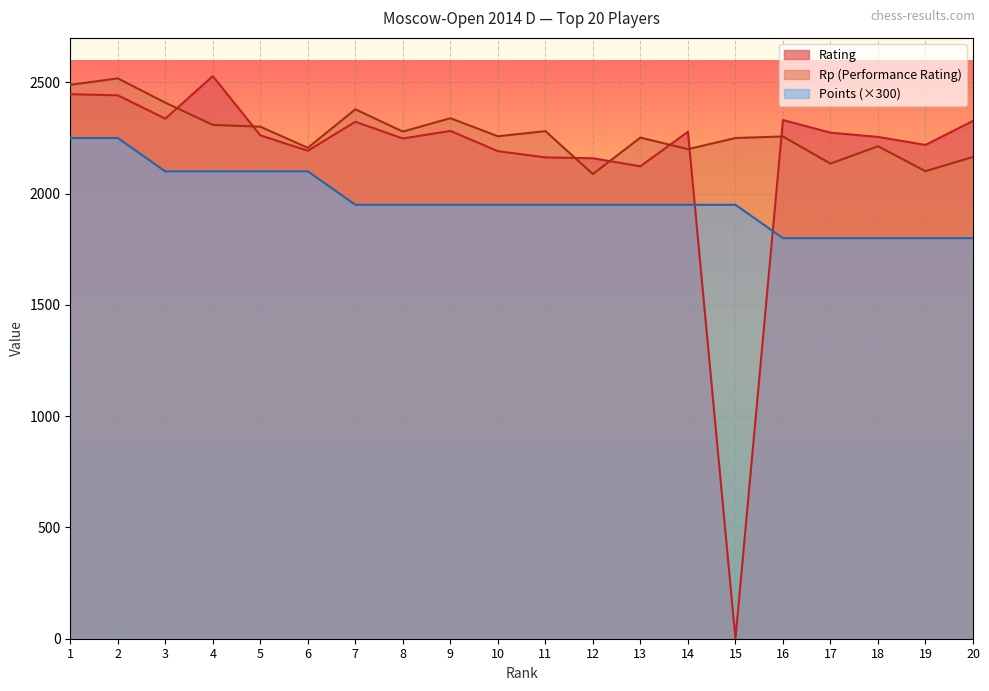

Count the number of categories in the chart.

20